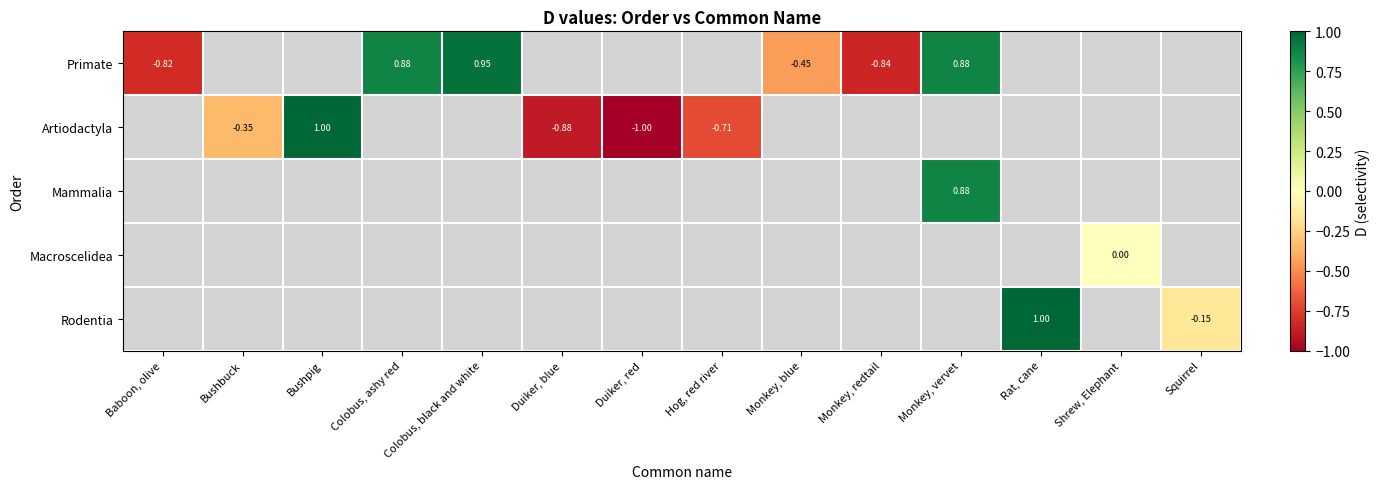

At Monkey, redtail, list the series in order from largest to smallest.

Primate, Artiodactyla, Mammalia, Macroscelidea, Rodentia